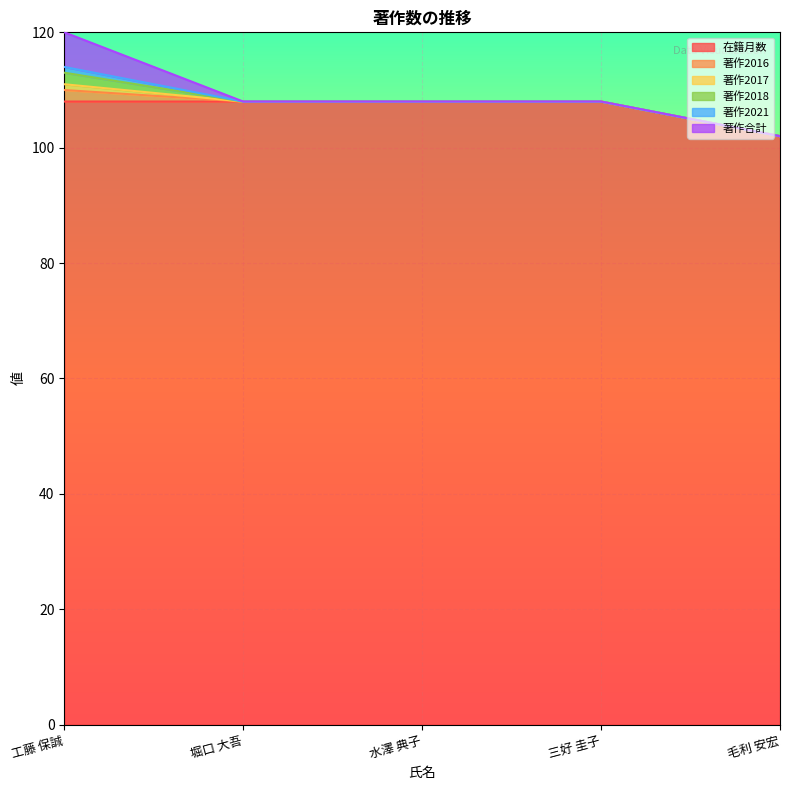

Which series has the largest total across all categories?

在籍月数